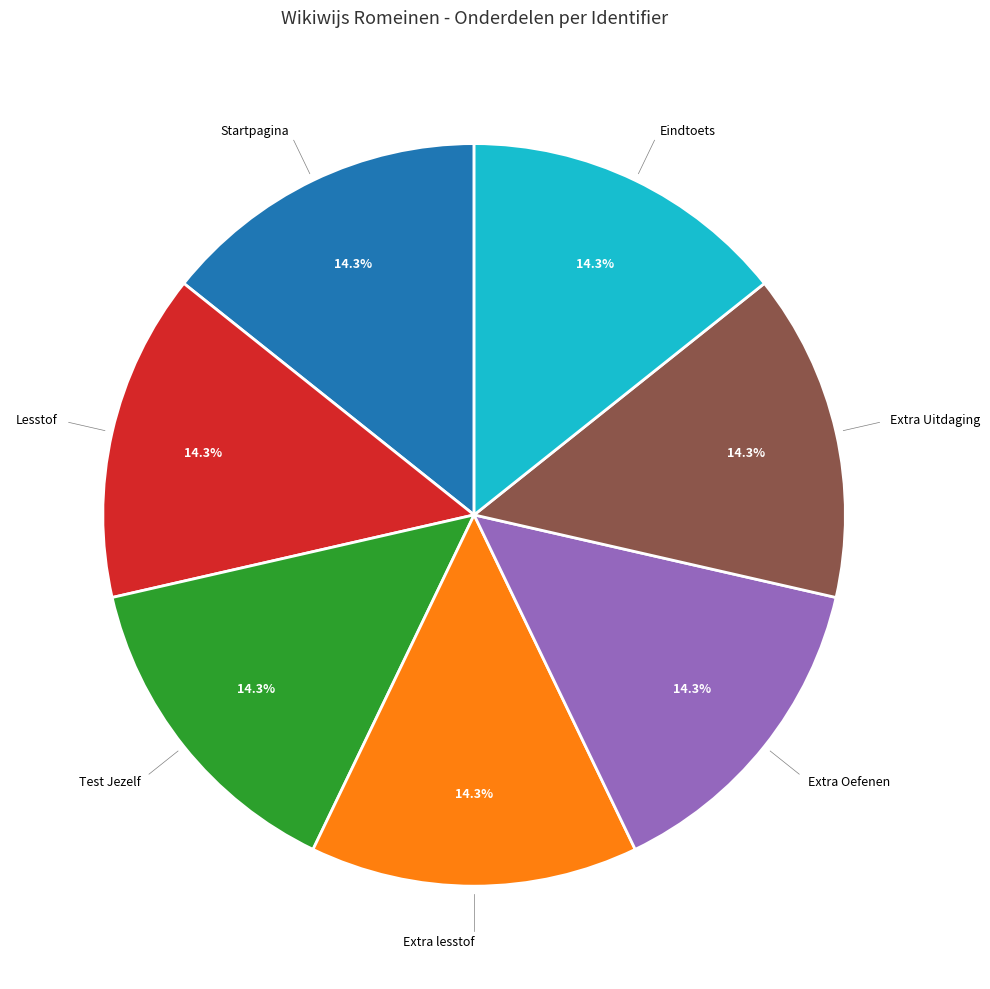

Does any single category account for the majority?

No